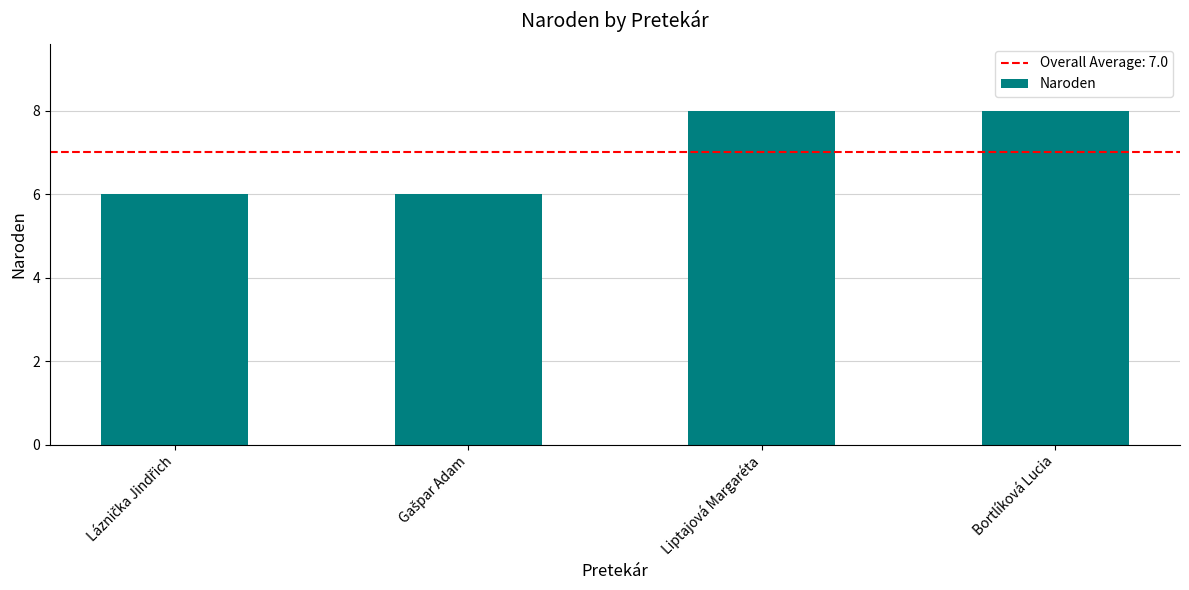

The value at Liptajová Margaréta is 8. True or false?

True